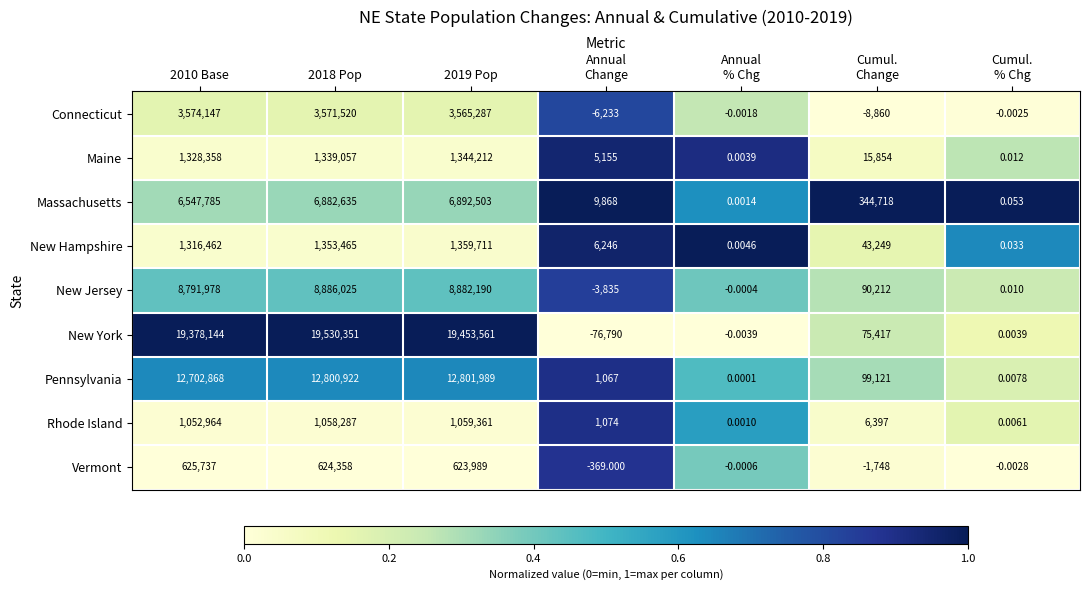

Which series has the largest total across all categories?

New York